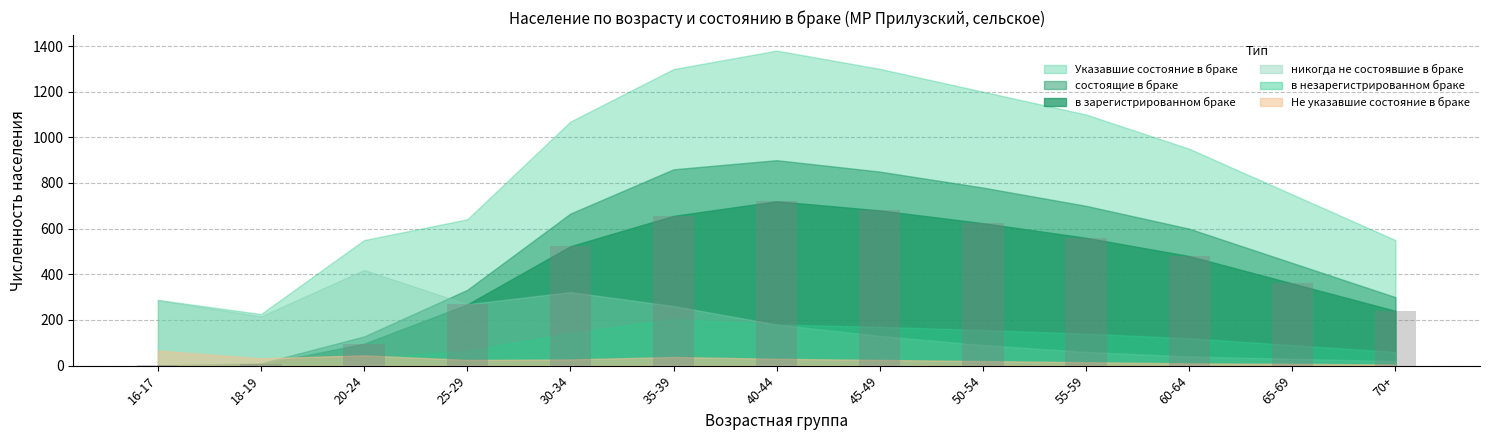

The value at 55-59 is 560. True or false?

True